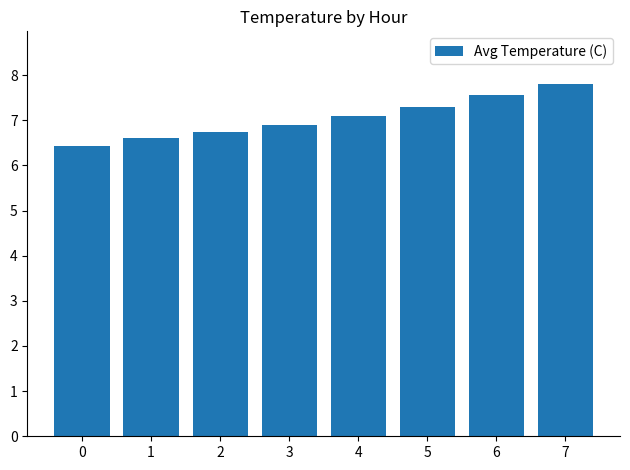

Rank the categories by value from highest to lowest.

7, 6, 5, 4, 3, 2, 1, 0